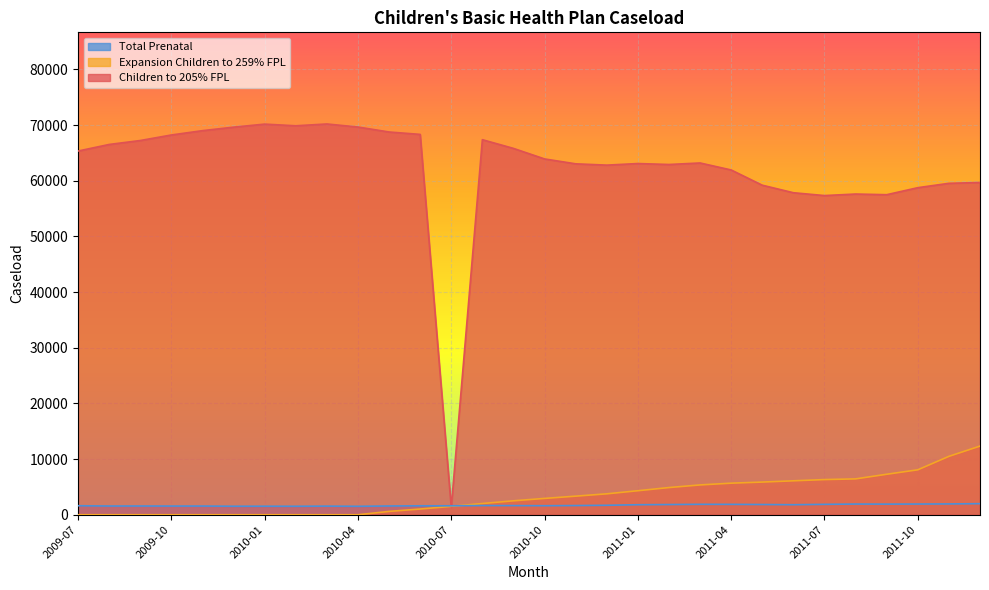

What is the total value across all series at 2010-08?

71057